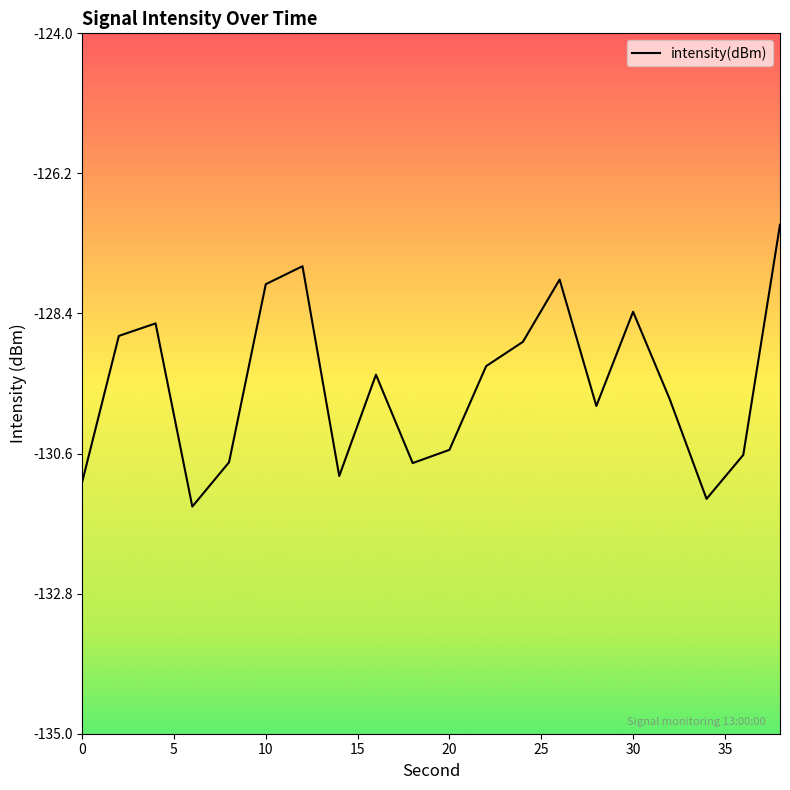

What is the smallest value displayed?

-131.4